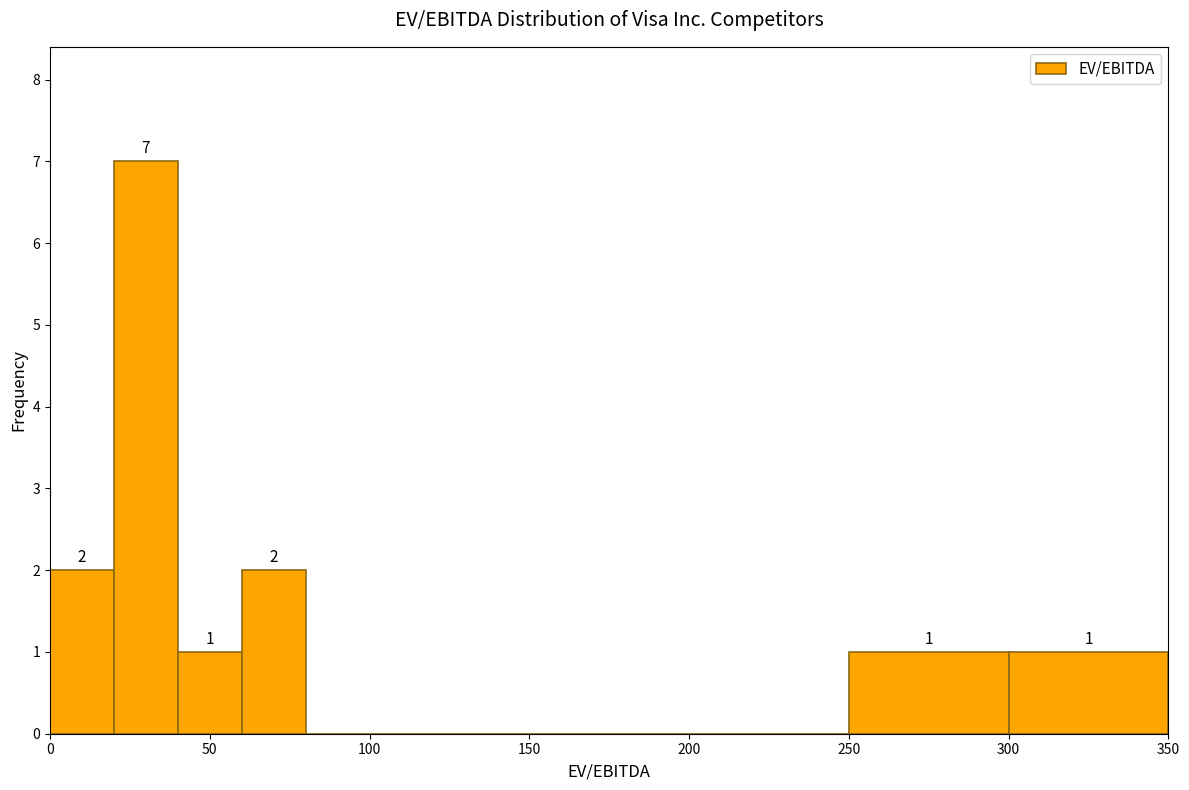

Which range on the x-axis has the tallest bar?

20 to 40